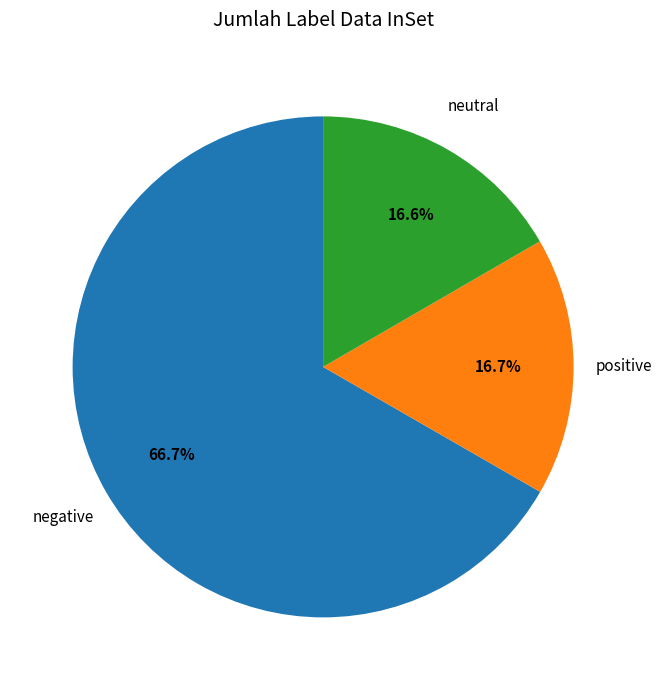

Is there a majority slice in this chart?

Yes